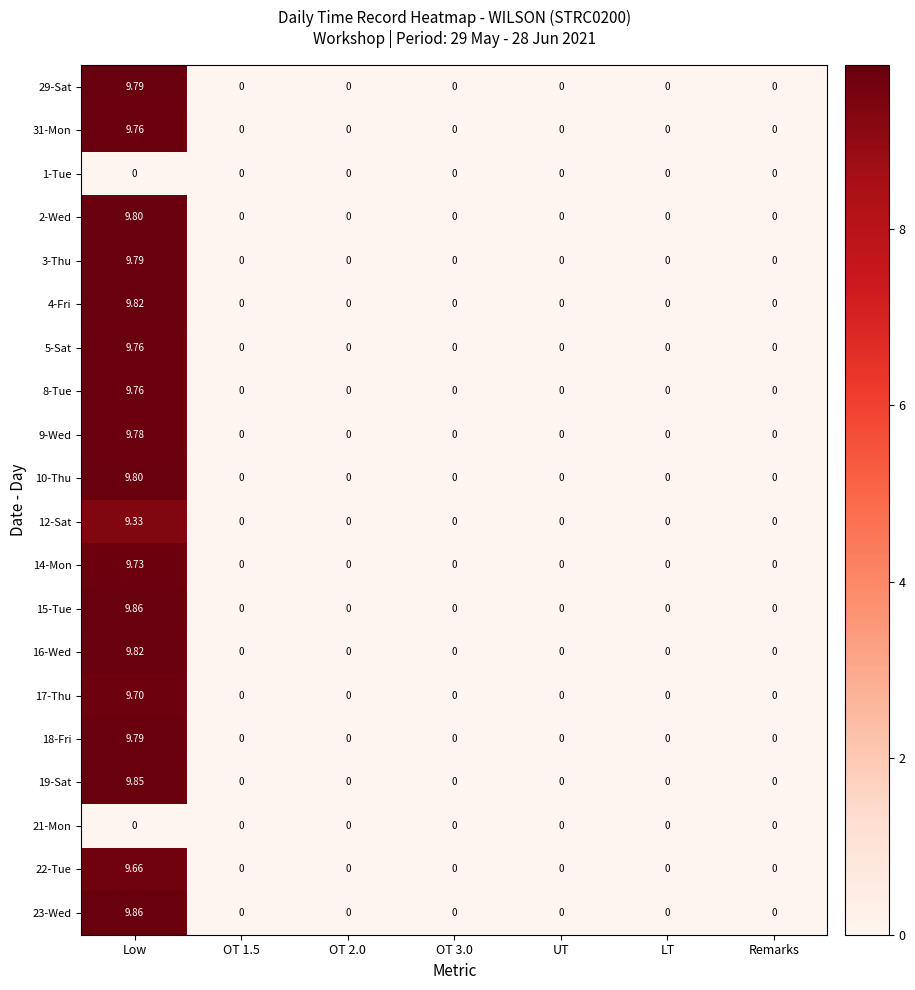

At which category is the sum across all series the highest?

Low